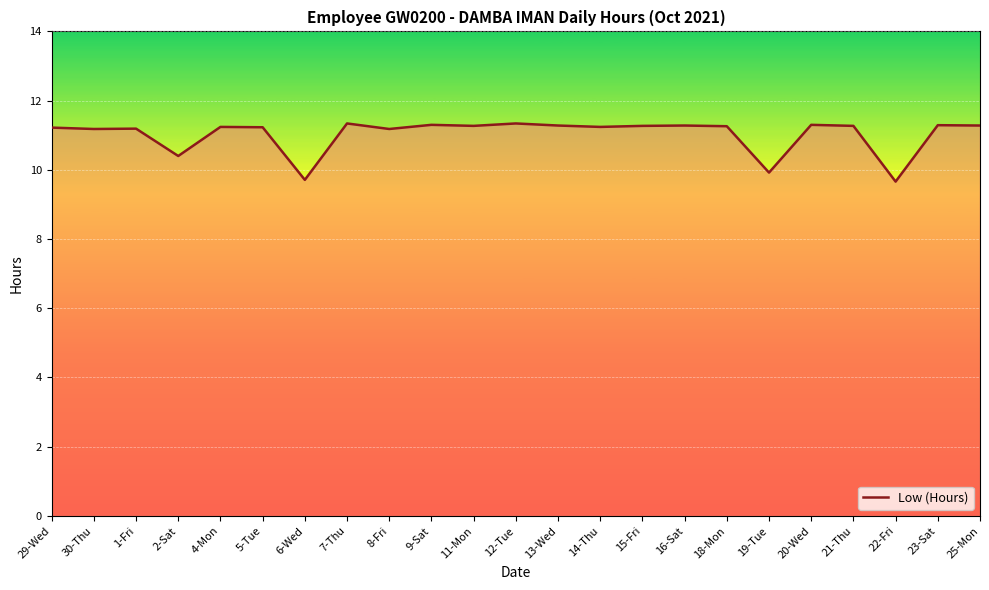

How many values are below 11?

4